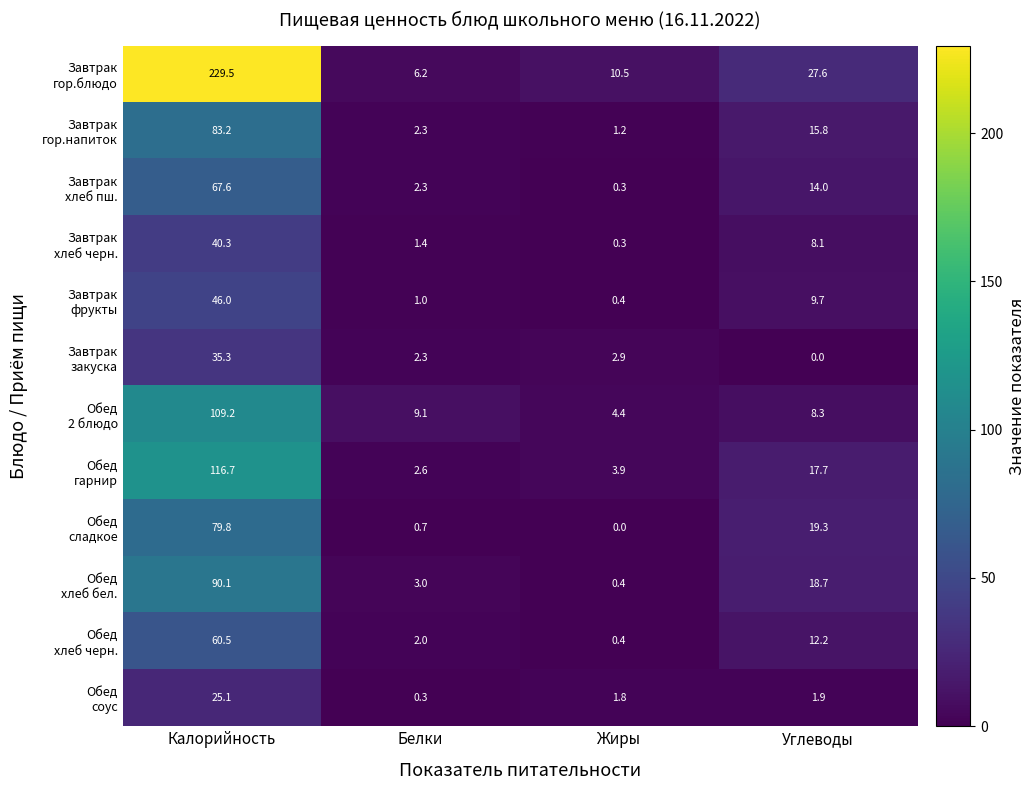

What is the total value across all series at Белки?

33.2